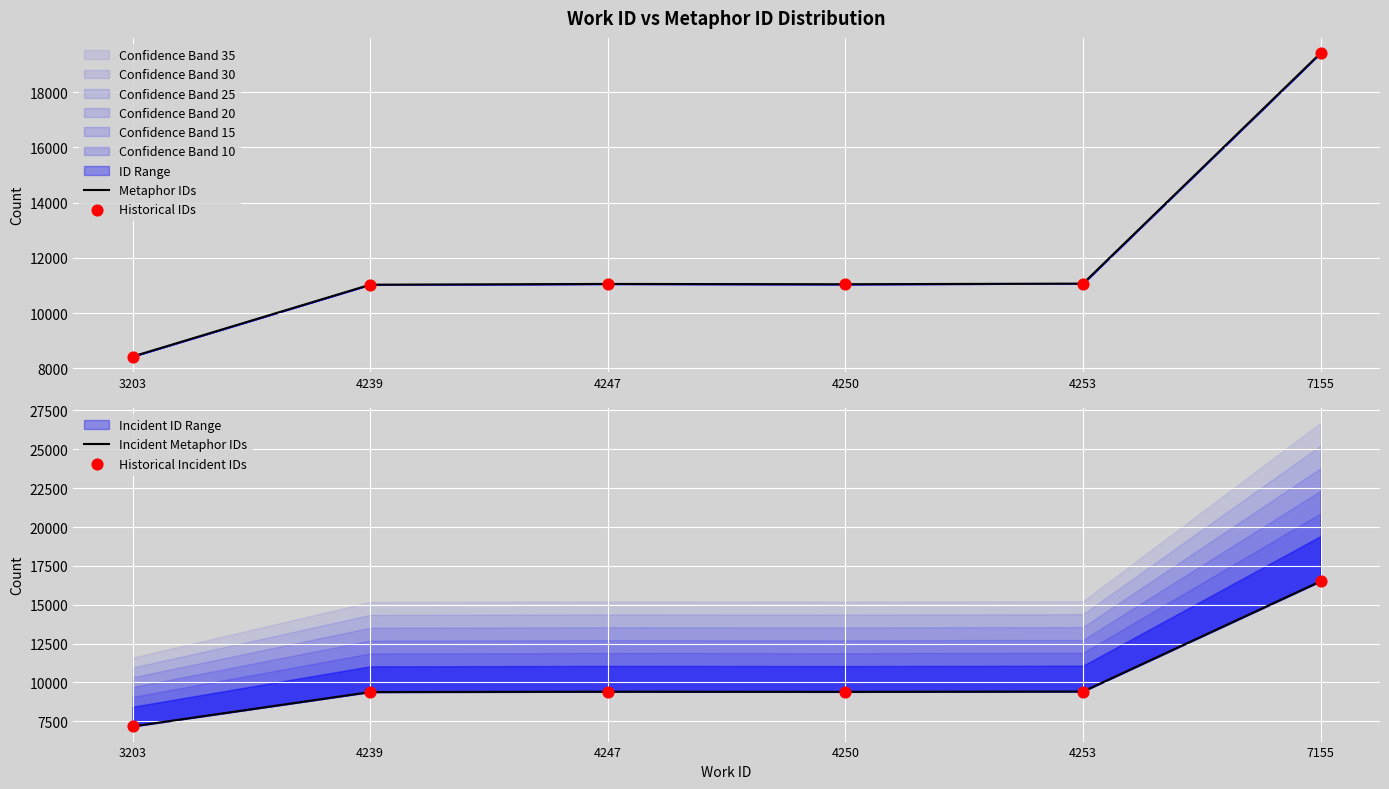

At how many categories does at least one series exceed 8992?

5